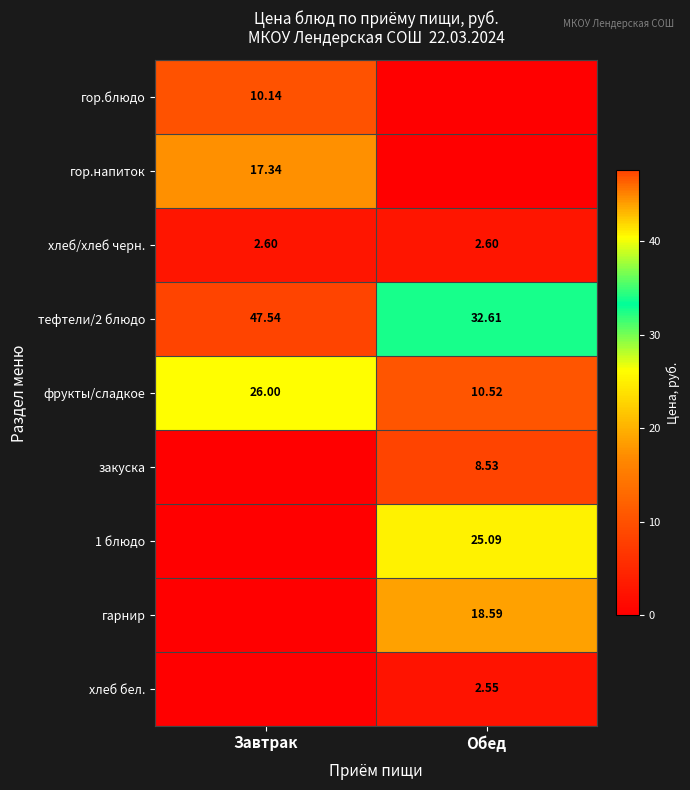

What is the maximum value shown in the chart?

47.5